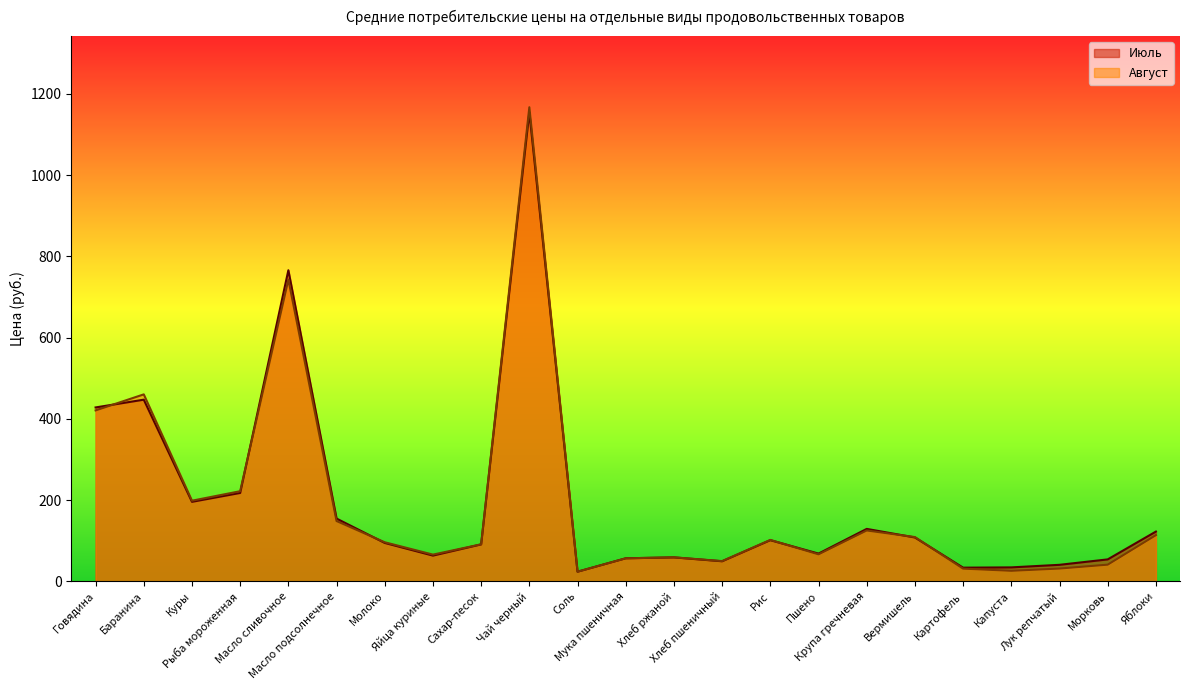

What is the difference between the second highest and second lowest values in the Июль series?

732.0